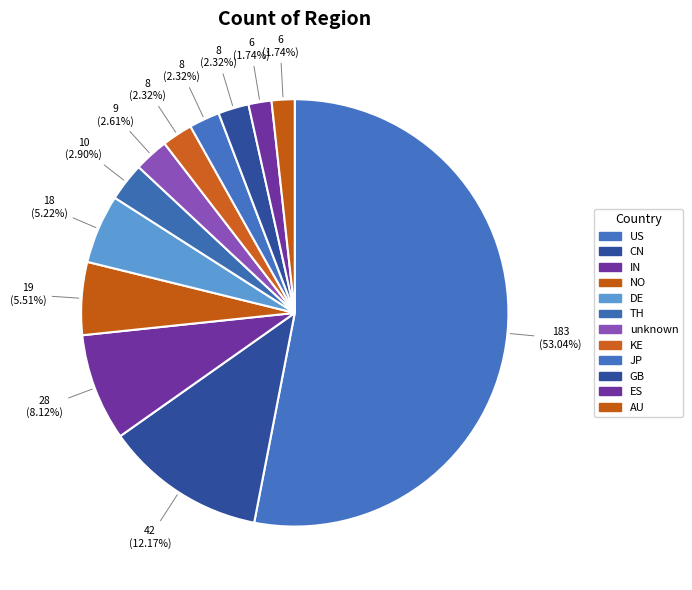

To the nearest percent, what percentage of the pie is AU?

2%